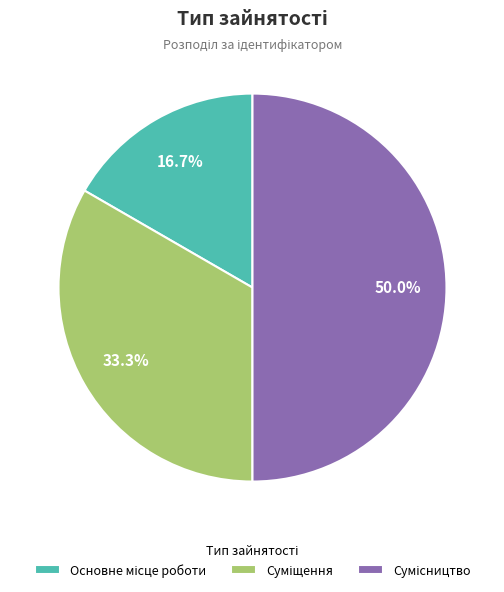

How many slices are in this pie chart?

3